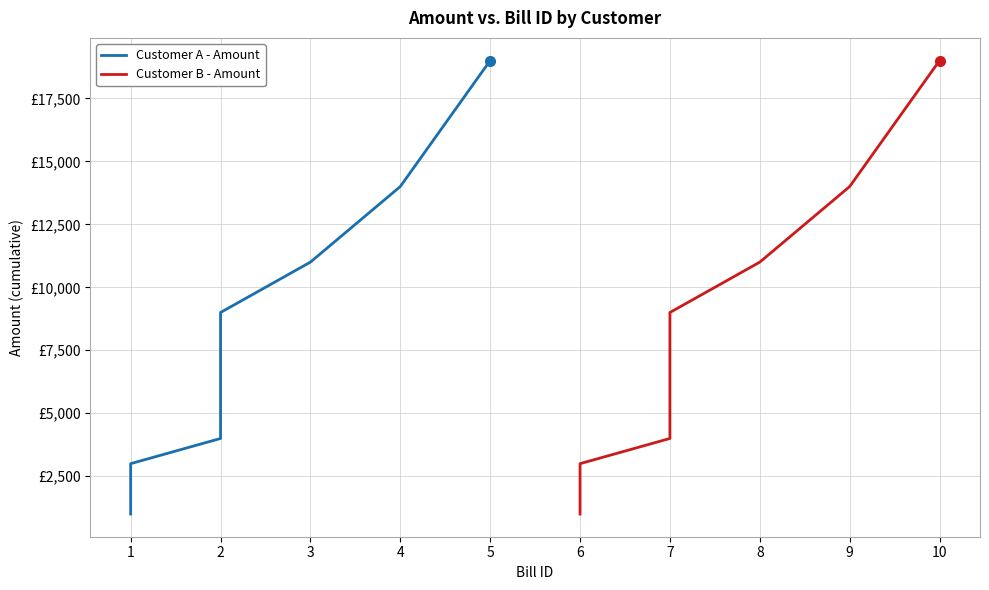

What are all the series names shown in the legend?

Customer A - Amount, Customer B - Amount